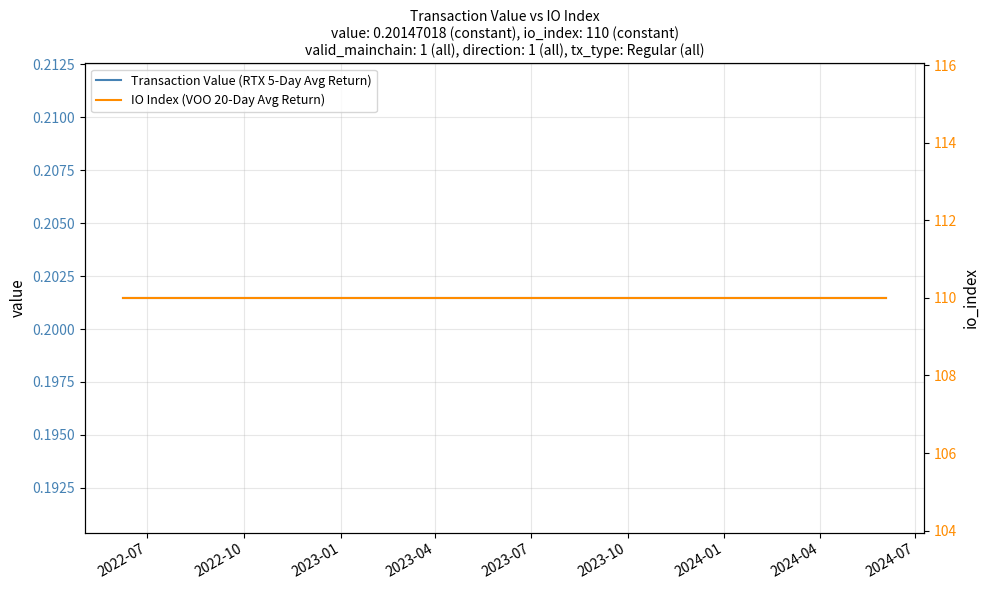

What is the total value across all series at 2023-01?

110.2